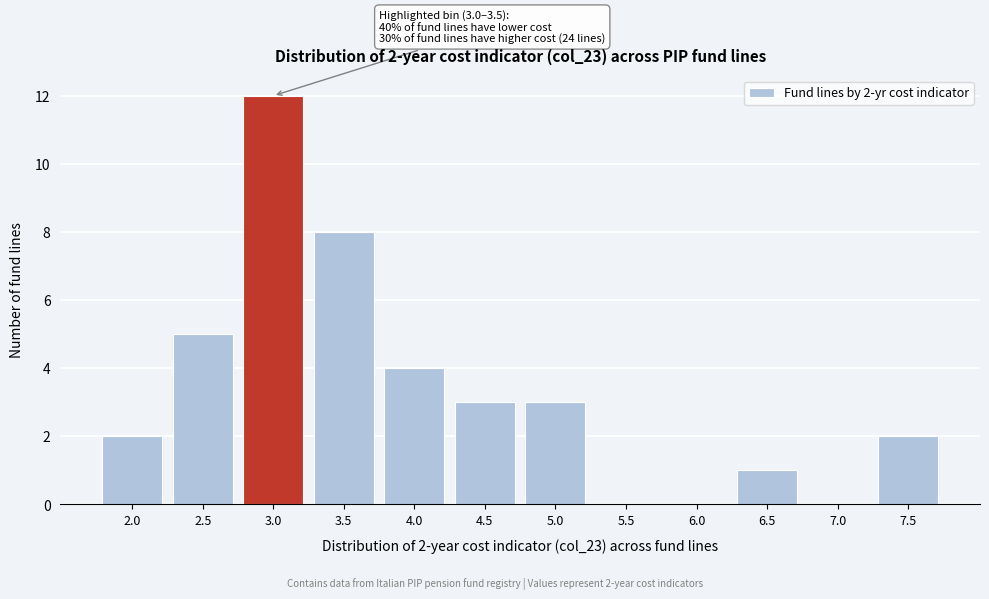

Reading left to right, transcribe all the data shown in this chart.

2.0=2	2.5=5	3.0=12	3.5=8	4.0=4	4.5=3	5.0=3	5.5=0	6.0=0	6.5=1	7.0=0	7.5=2